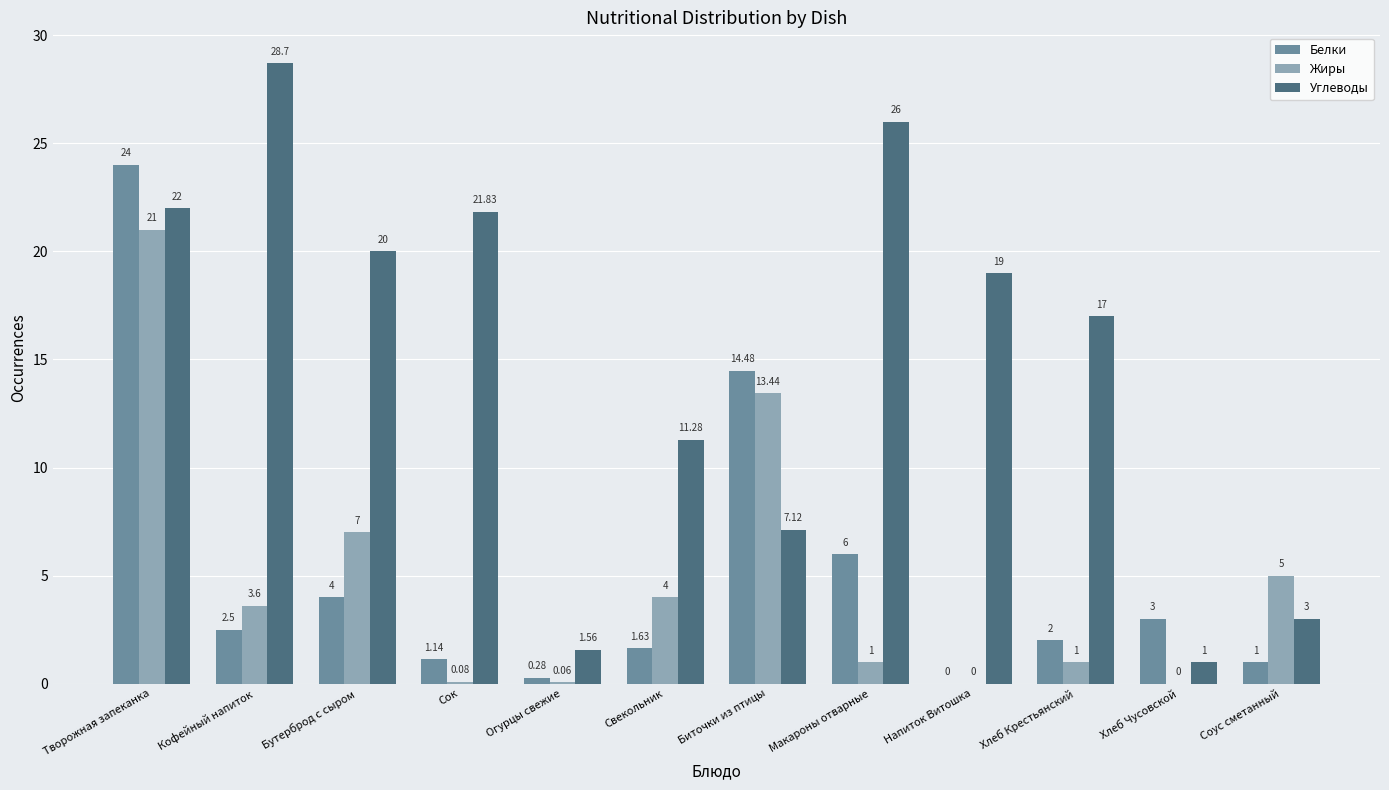

Which series has the largest range (max minus min)?

Углеводы